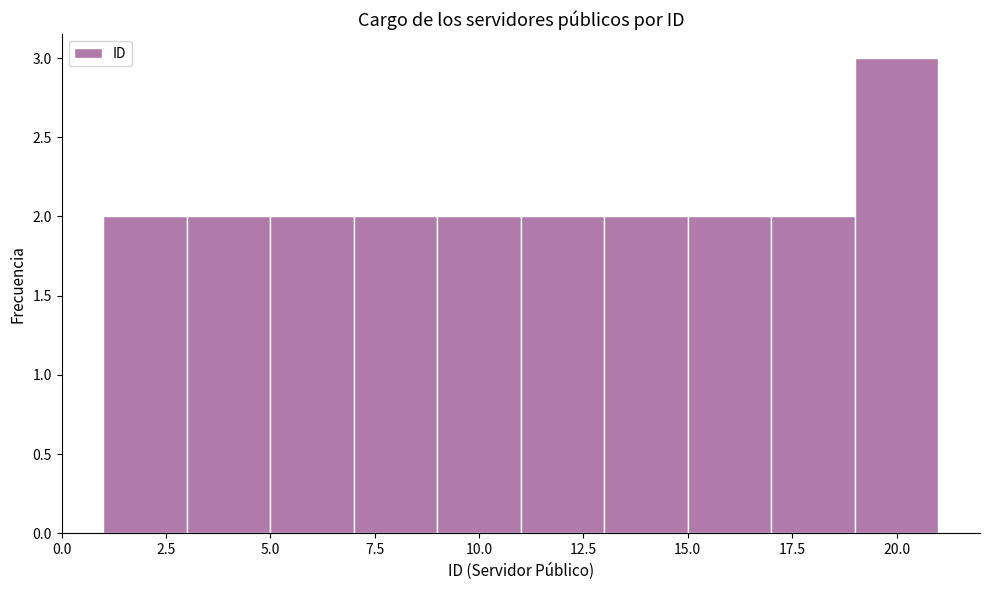

Reading left to right, list every bar in this chart as the range it spans on the x-axis followed by its height. The values are not printed on the chart, so give them approximately, as read against the axis.

1 to 3: 2
3 to 5: 2
5 to 7: 2
7 to 9: 2
9 to 11: 2
11 to 13: 2
13 to 15: 2
15 to 17: 2
17 to 19: 2
19 to 21: 3